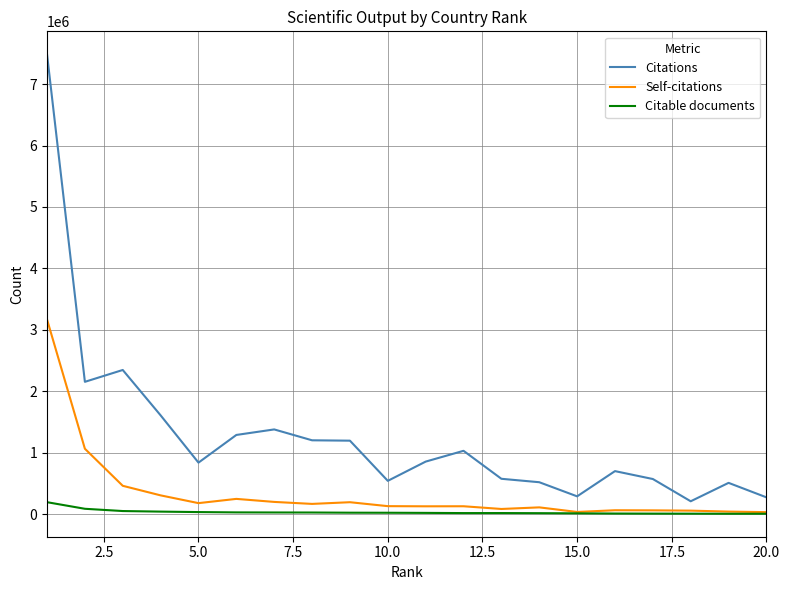

What is the minimum value for Citations?

213183